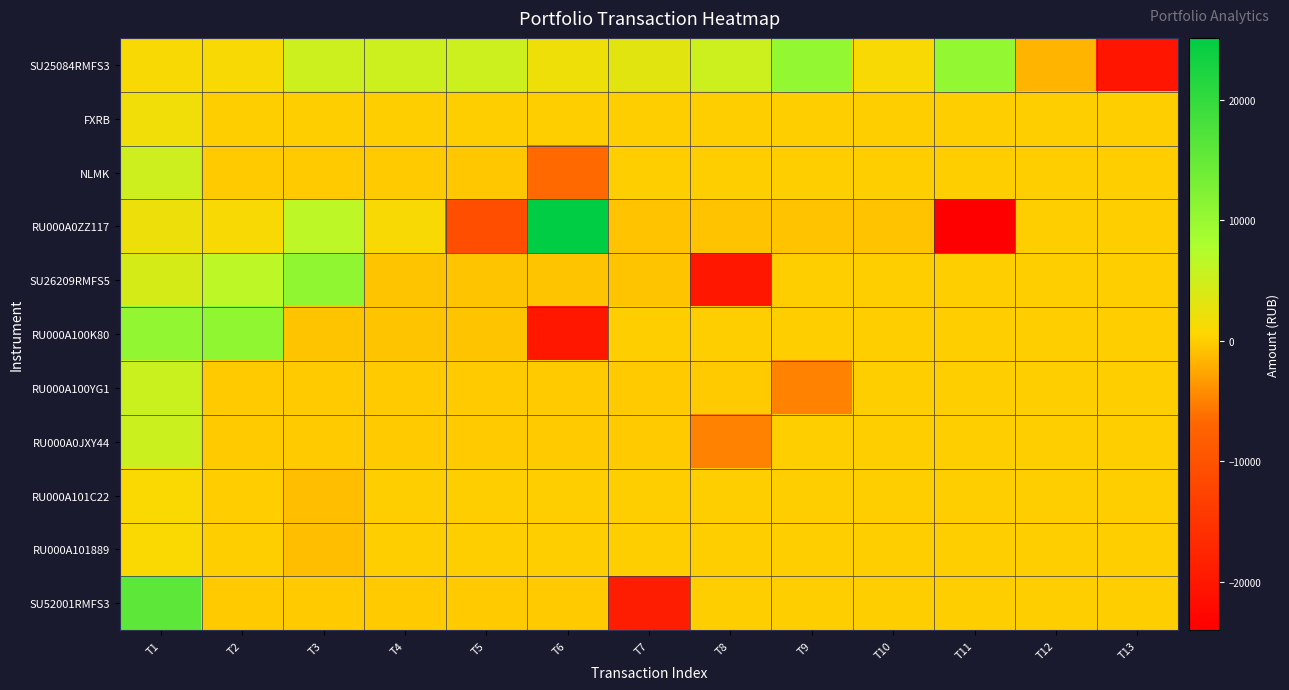

Which series has the largest total across all categories?

SU25084RMFS3